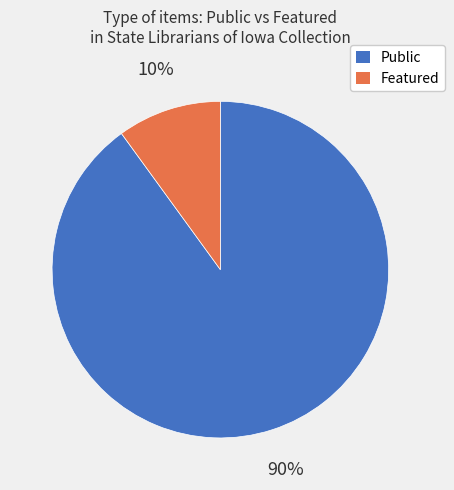

How many slices are in this pie chart?

2